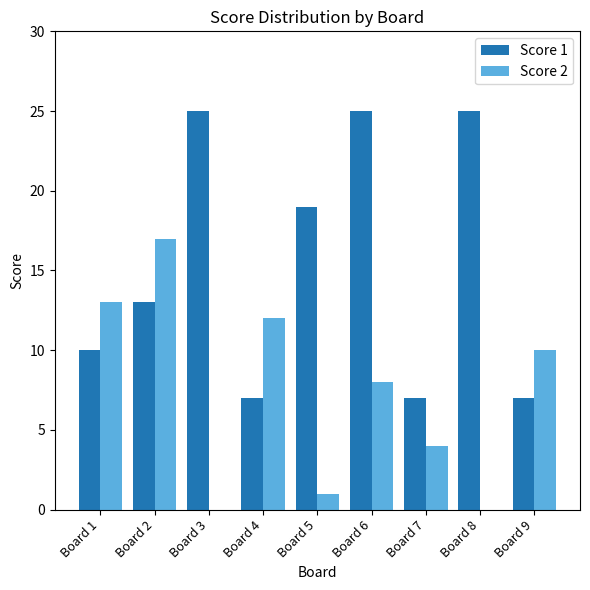

Is it true that Score 2 equals 0 at Board 3?

True